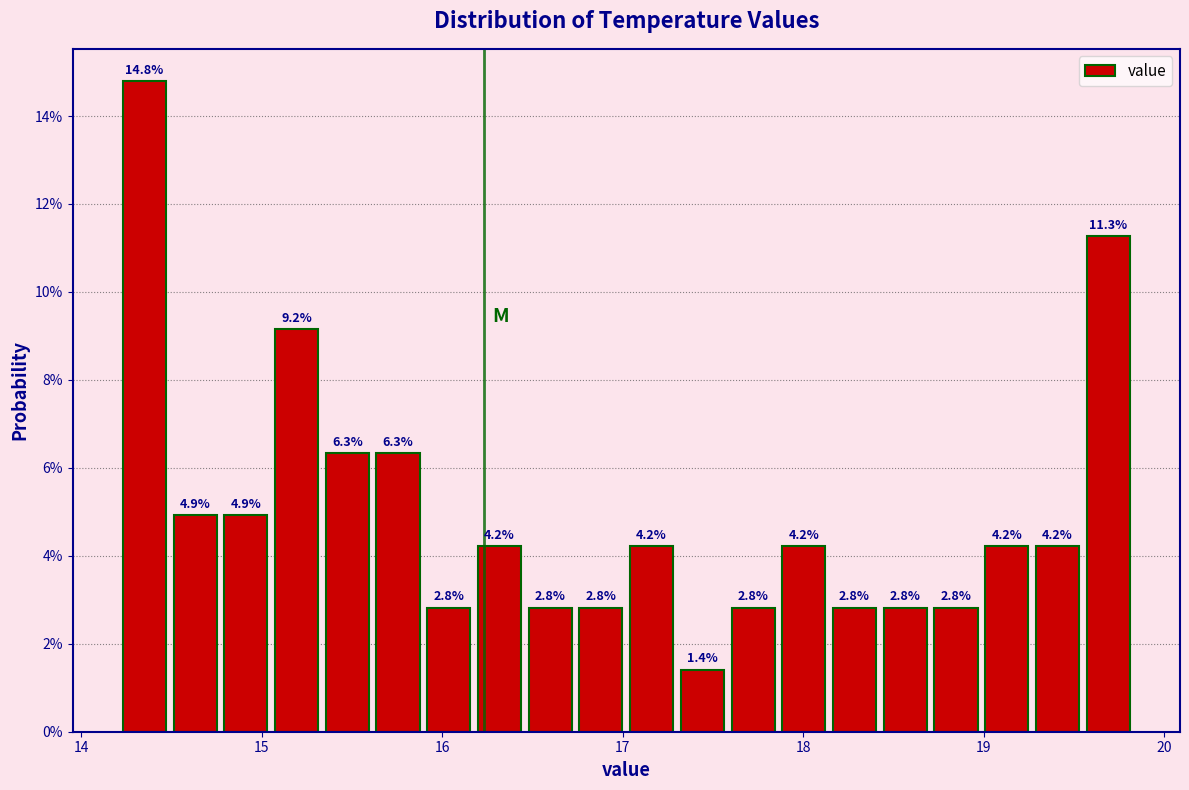

Around what value on the x-axis is the tallest bar? Give the approximate position of its centre, as read against the axis.

14.4